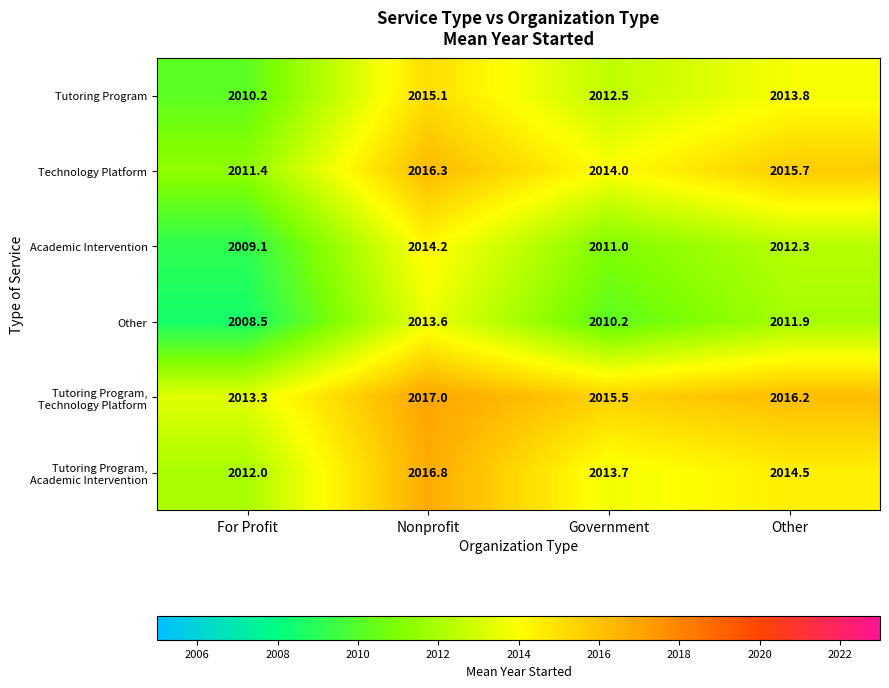

At which category does the chart reach its peak across all series?

Nonprofit